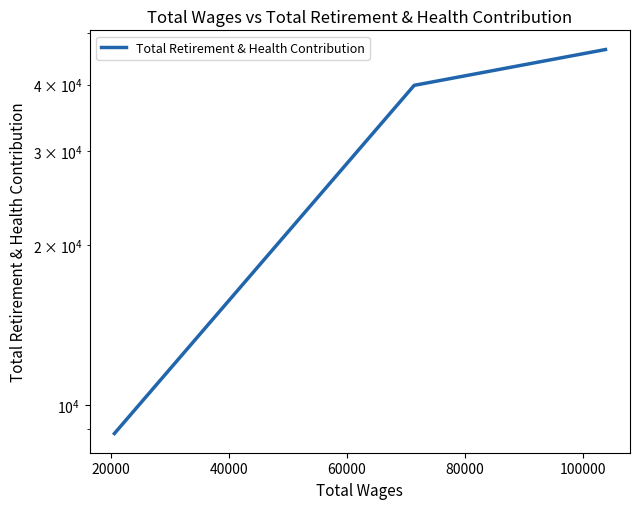

What is the value of the 2nd point from the left?

39881